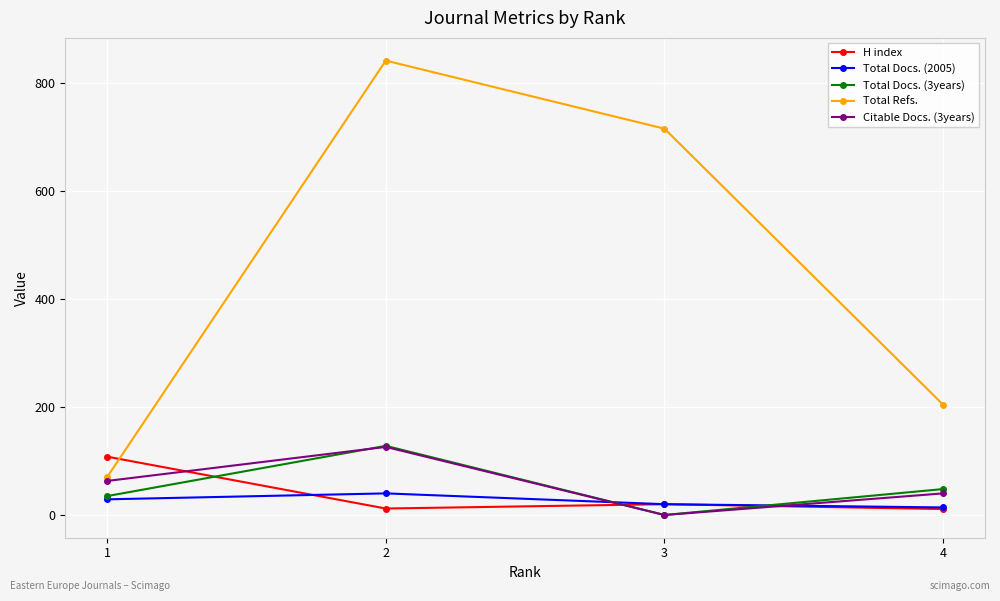

List the labels in order of Total Refs. value, smallest first.

1, 4, 3, 2